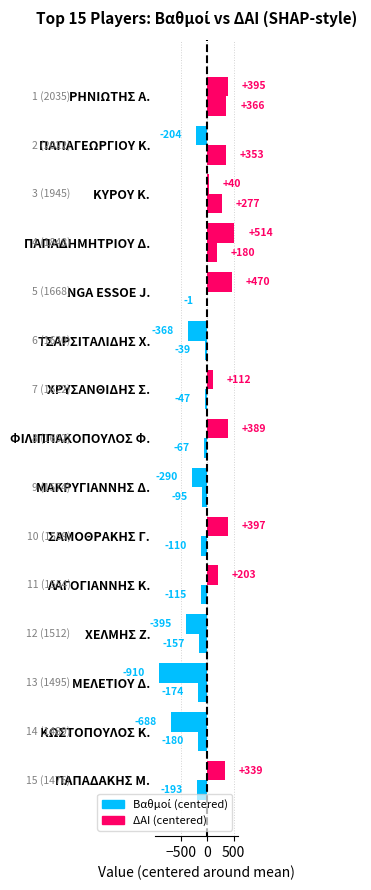

Count the number of categories in the chart.

15